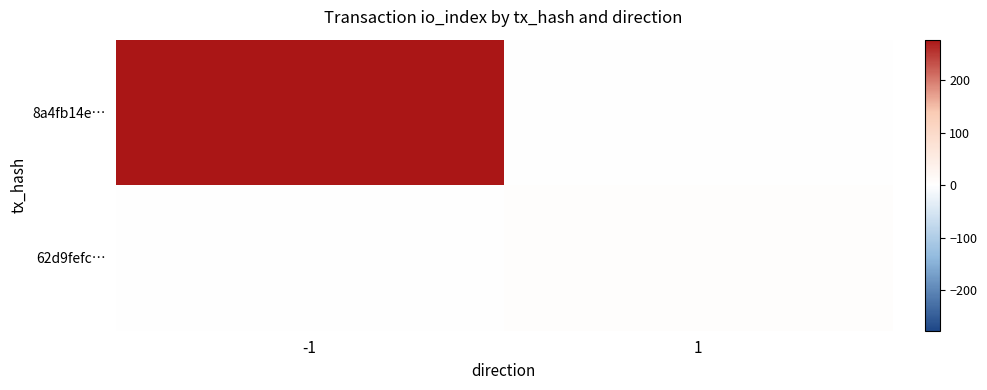

Reading right to left, list all the values displayed in this chart.

8a4fb14e…: 1=0	-1=278
62d9fefc…: 1=5	-1=0